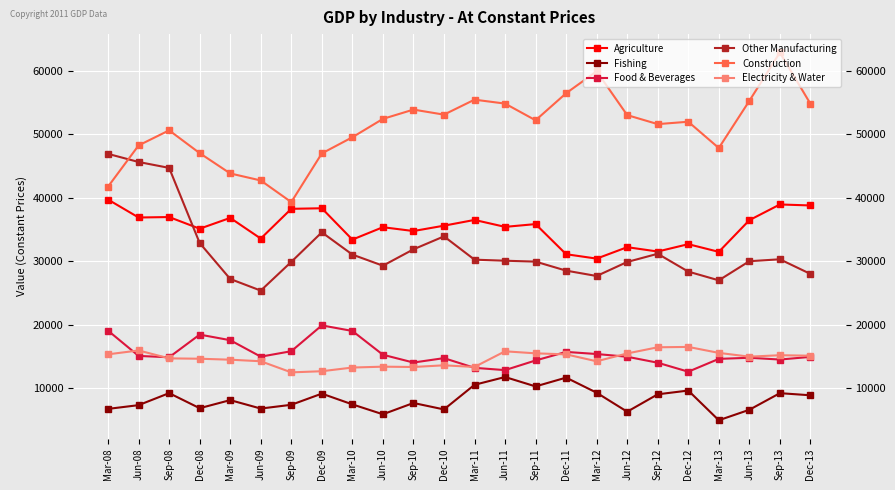

Rank the categories by Agriculture value from highest to lowest.

Mar-08, Sep-13, Dec-13, Dec-09, Sep-09, Sep-08, Jun-08, Mar-09, Mar-11, Jun-13, Sep-11, Dec-10, Jun-11, Jun-10, Dec-08, Sep-10, Jun-09, Mar-10, Dec-12, Jun-12, Sep-12, Mar-13, Dec-11, Mar-12